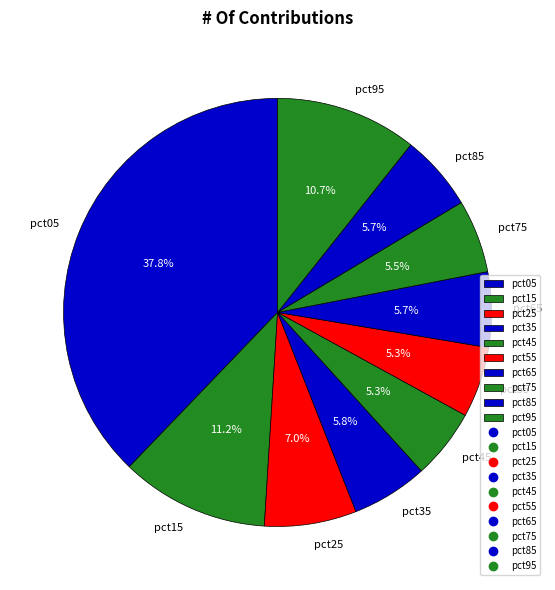

Does any single category account for the majority?

No